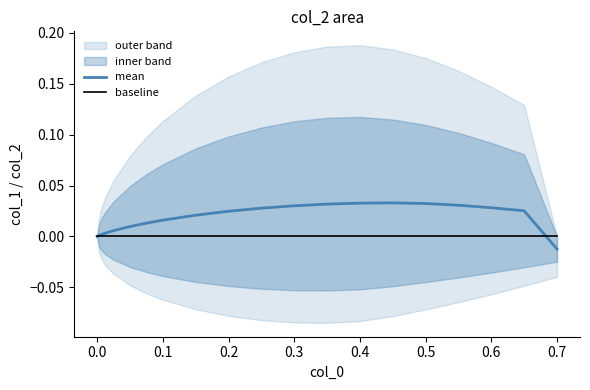

Is the value of mean at 0.4 greater than the value of baseline at 0.7?

Yes